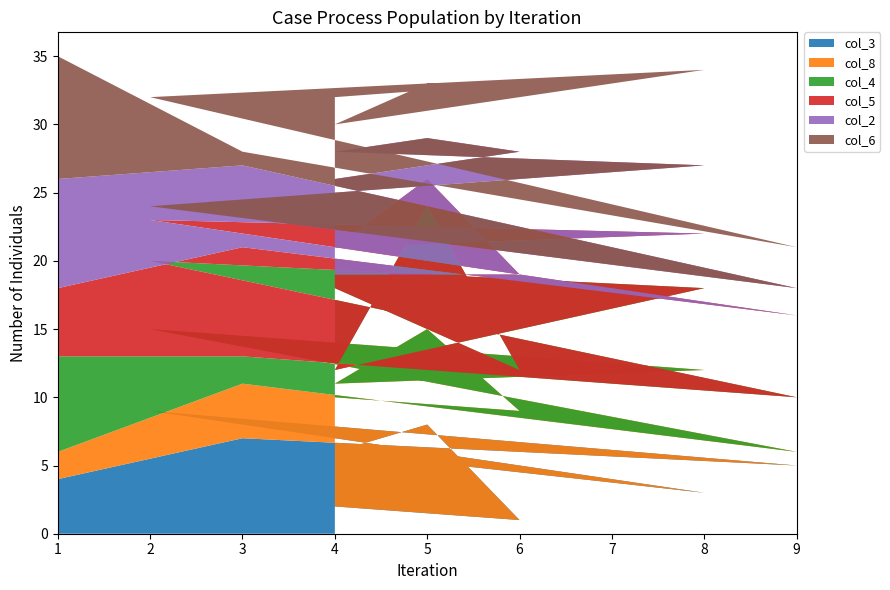

Reading left to right, what are all the values shown in this chart?

col_3: 2	1	8	6	3	9	5	7	4
col_8: 8	8	7	5	9	6	1	4	2
col_4: 8	3	9	1	6	5	4	2	7
col_5: 1	7	2	9	4	3	6	8	5
col_2: 7	9	3	7	5	1	2	6	8
col_6: 6	5	4	2	7	8	3	1	9